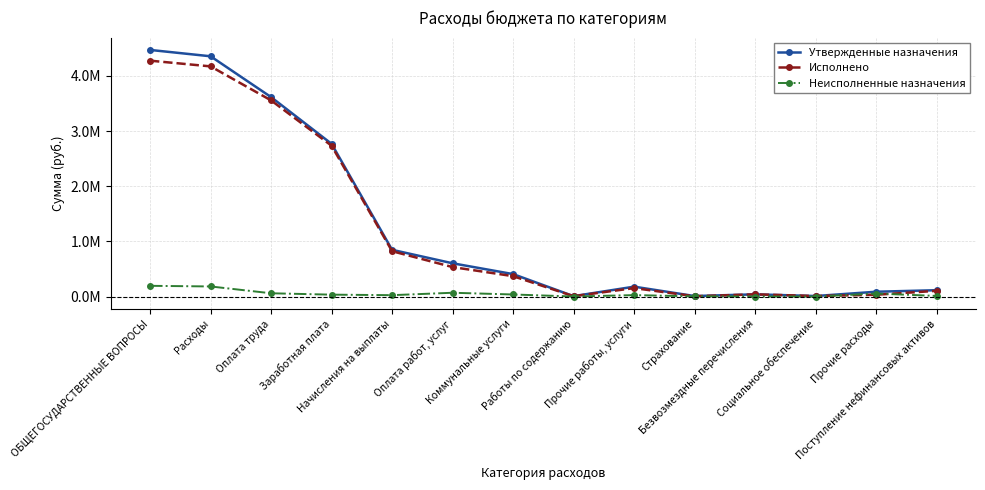

Reading left to right, transcribe all the data shown in this chart.

Утвержденные назначения: ОБЩЕГОСУДАРСТВЕННЫЕ ВОПРОСЫ=4472363.8	Расходы=4357263.8	Оплата труда=3616879.1	Заработная плата=2769291.1	Начисления на выплаты=847588.0	Оплата работ, услуг=603363.8	Коммунальные услуги=407200.0	Работы по содержанию=7380.0	Прочие работы, услуги=179383.8	Страхование=9400.0	Безвозмездные перечисления=40100.0	Социальное обеспечение=9510.9	Прочие расходы=87410.0	Поступление нефинансовых активов=115100.0
Исполнено: ОБЩЕГОСУДАРСТВЕННЫЕ ВОПРОСЫ=4277737.8	Расходы=4174117.8	Оплата труда=3557279.0	Заработная плата=2734872.8	Начисления на выплаты=822406.2	Оплата работ, услуг=534462.4	Коммунальные услуги=369699.5	Работы по содержанию=6380.0	Прочие работы, услуги=153198.0	Страхование=5184.9	Безвозмездные перечисления=40100.0	Социальное обеспечение=9510.9	Прочие расходы=32765.6	Поступление нефинансовых активов=103620.0
Неисполненные назначения: ОБЩЕГОСУДАРСТВЕННЫЕ ВОПРОСЫ=194625.9	Расходы=183145.9	Оплата труда=59600.1	Заработная плата=34418.3	Начисления на выплаты=25181.8	Оплата работ, услуг=68901.4	Коммунальные услуги=37500.5	Работы по содержанию=1000.0	Прочие работы, услуги=26185.8	Страхование=4215.1	Безвозмездные перечисления=0.0	Социальное обеспечение=0.0	Прочие расходы=54644.4	Поступление нефинансовых активов=11480.0